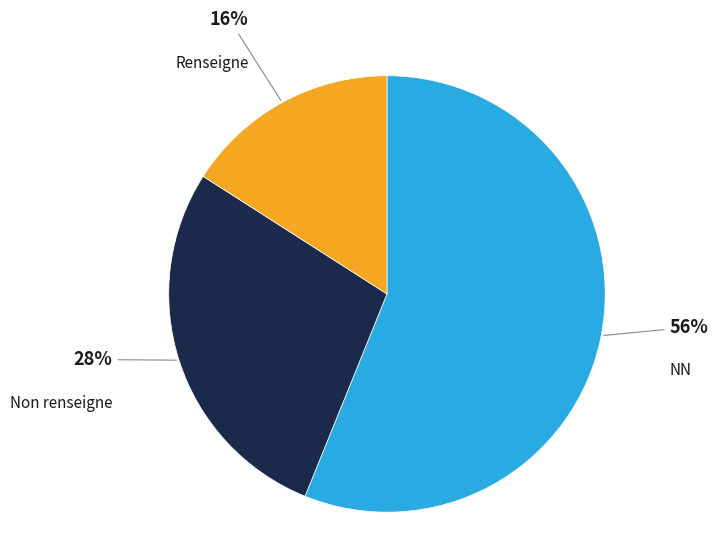

Does any single category account for the majority?

Yes